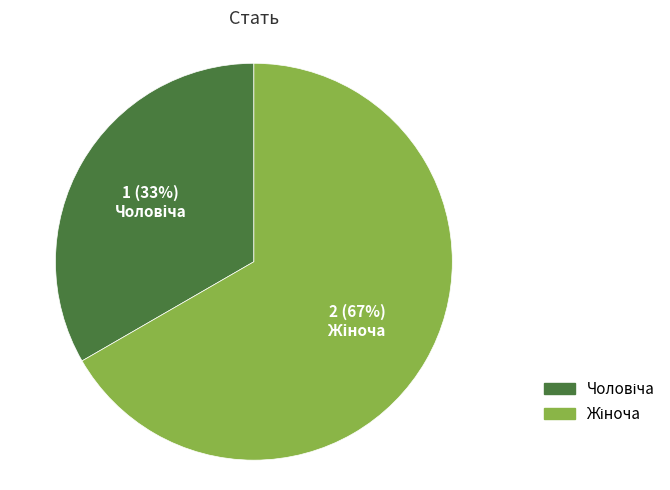

Does any single category account for the majority?

Yes